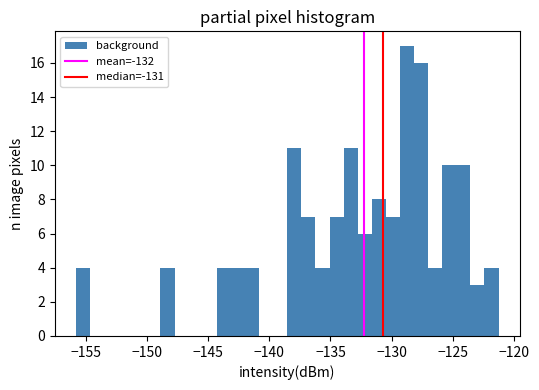

Around what value on the x-axis is the tallest bar? Give the approximate position of its centre, as read against the axis.

-128.5